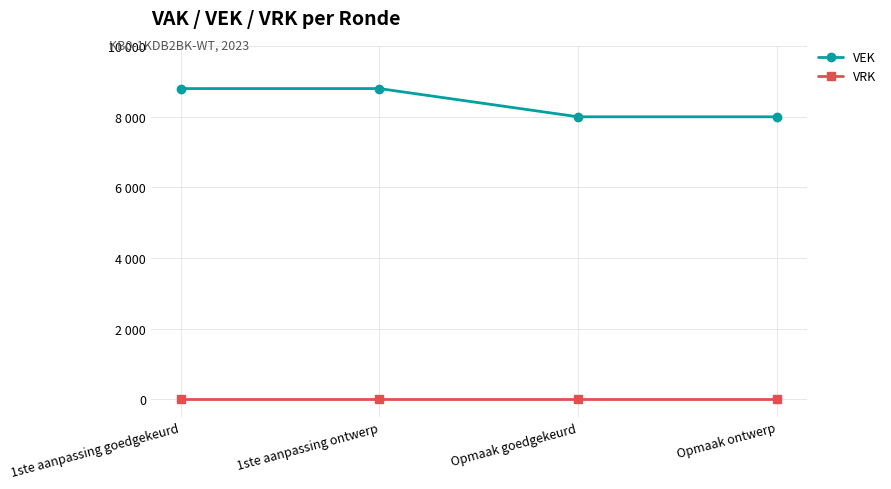

Reading left to right, what are all the values shown in this chart?

VEK: 1ste aanpassing goedgekeurd=8800	1ste aanpassing ontwerp=8800	Opmaak goedgekeurd=8000	Opmaak ontwerp=8000
VRK: 1ste aanpassing goedgekeurd=0	1ste aanpassing ontwerp=0	Opmaak goedgekeurd=0	Opmaak ontwerp=0